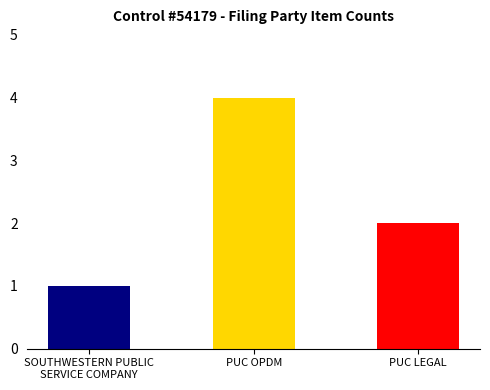

Is it true that the value at PUC LEGAL is 2?

True